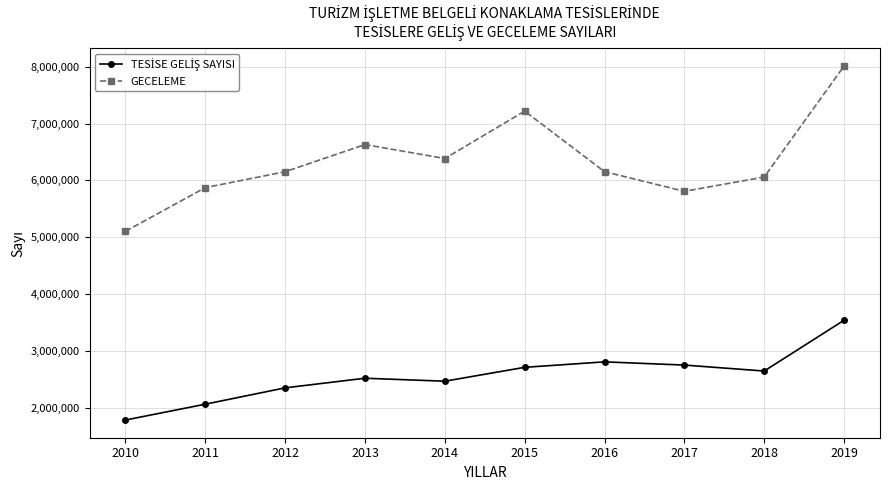

What is the value of the GECELEME point at the 1st from the left?

5104420